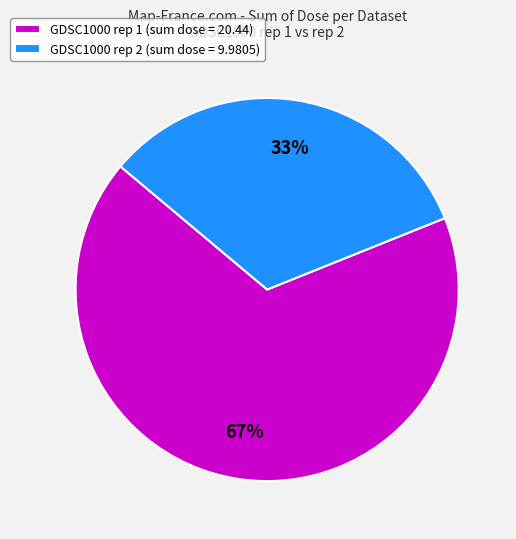

To the nearest percent, what portion does GDSC1000 rep 2 (sum dose = 9.9805) represent?

33%